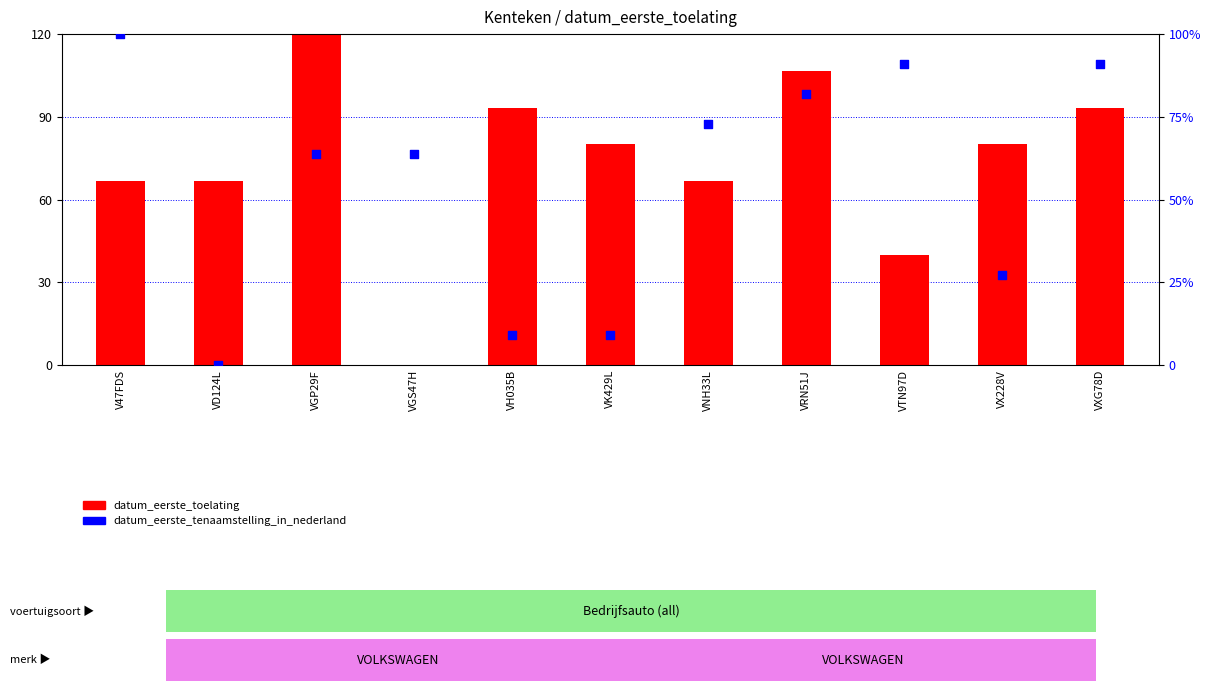

What is the total value across all series at VTN97D?

130.9